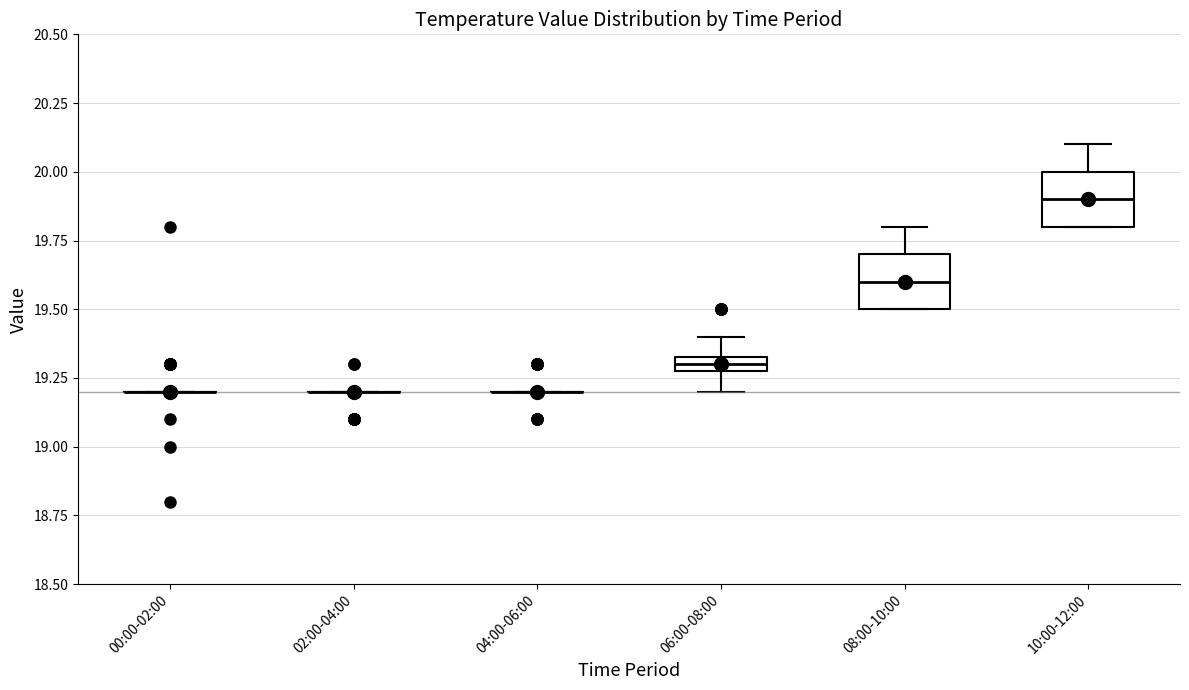

Where is the upper edge of the box for 08:00-10:00 on the y-axis? The values are not printed on the chart, so give them approximately, as read against the axis.

19.70